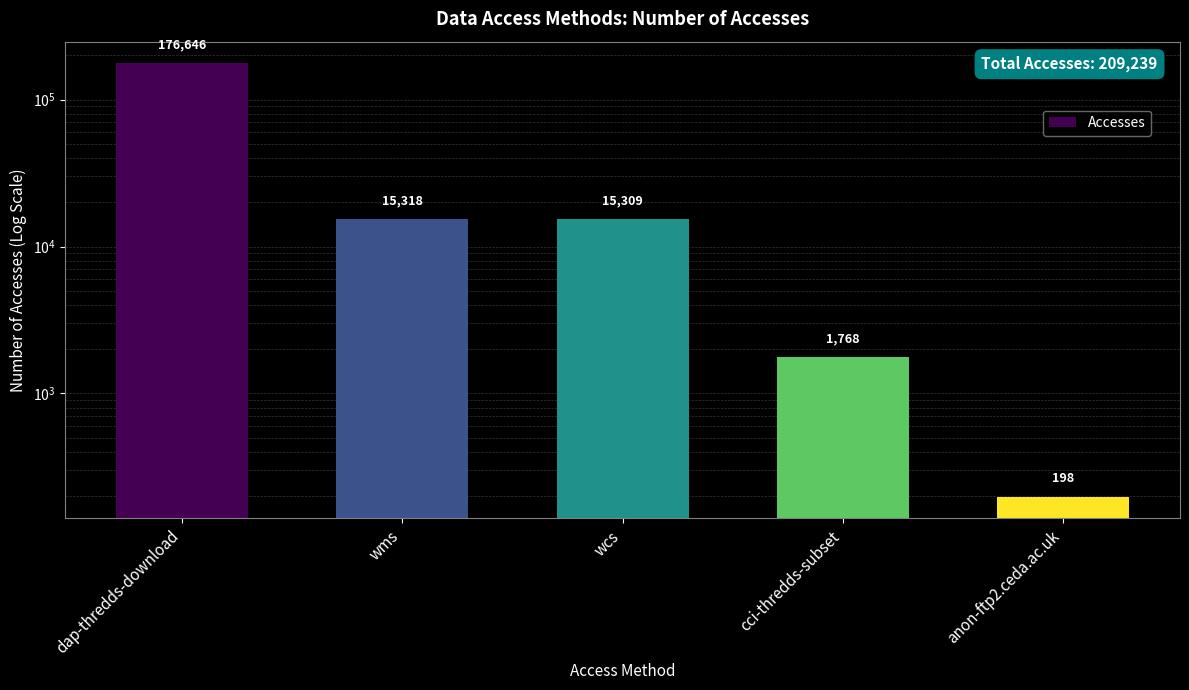

What is the change in value from wcs to anon-ftp2.ceda.ac.uk?

-15111